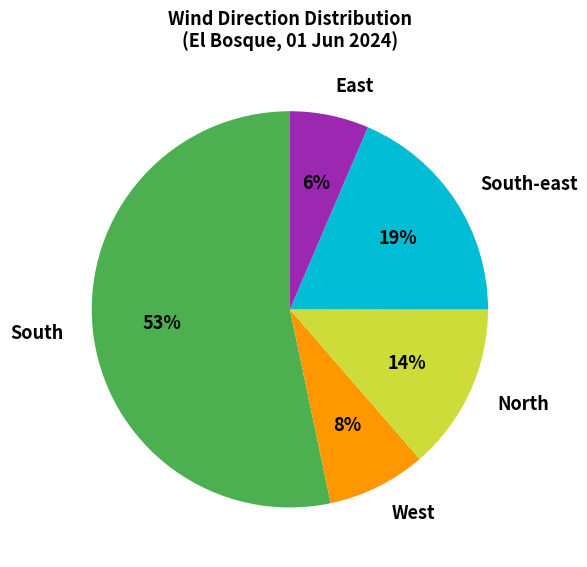

Is it true that East is 13% of the pie?

False